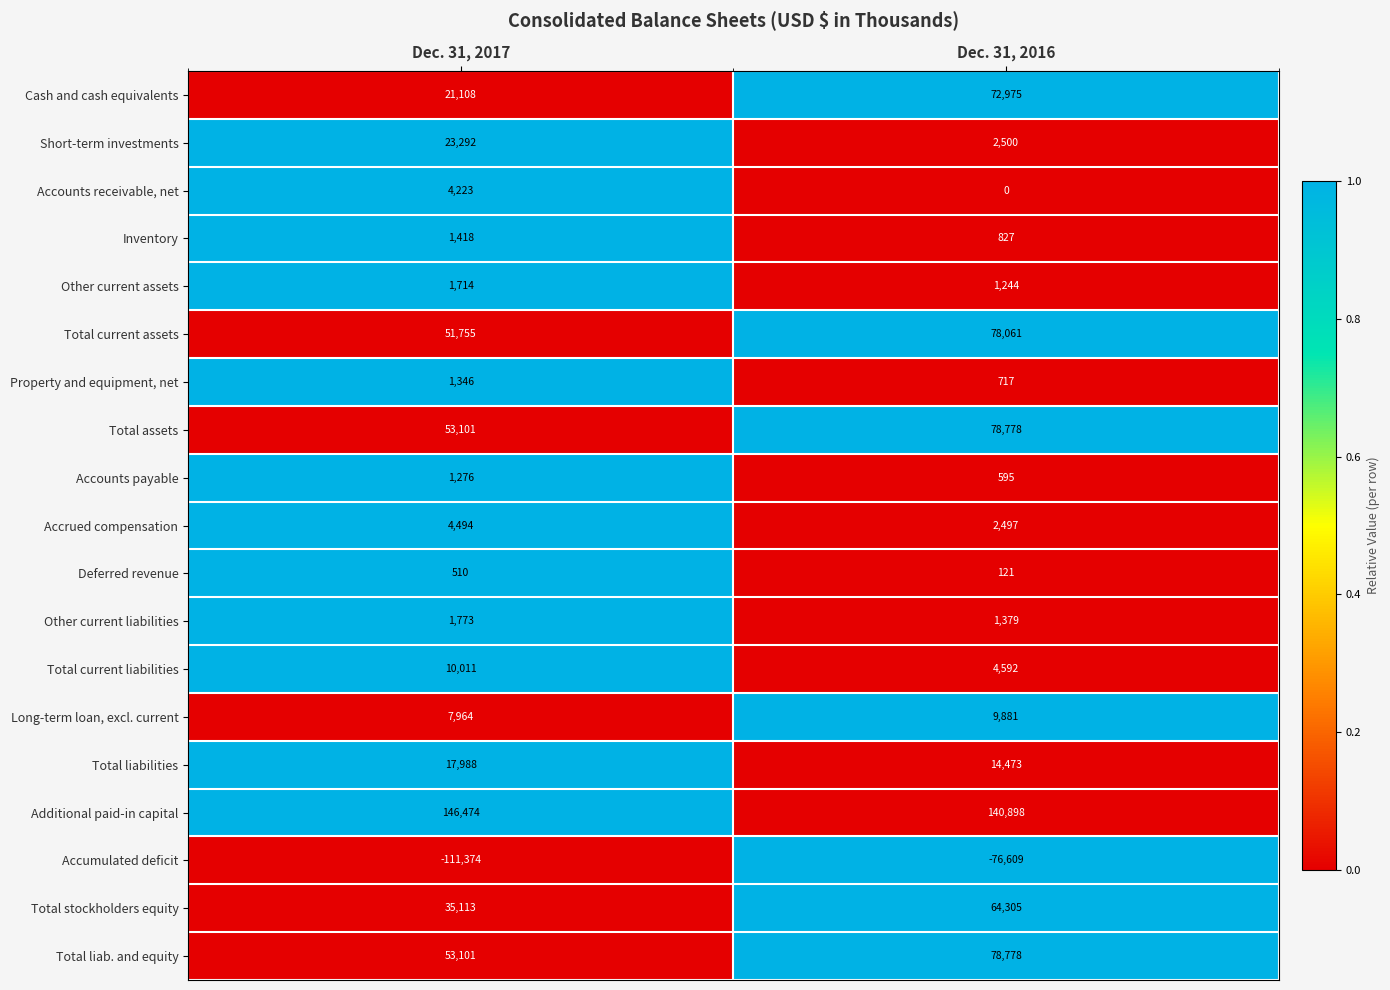

The value of Long-term loan, excl. current at Dec. 31, 2016 is 15534. True or false?

False